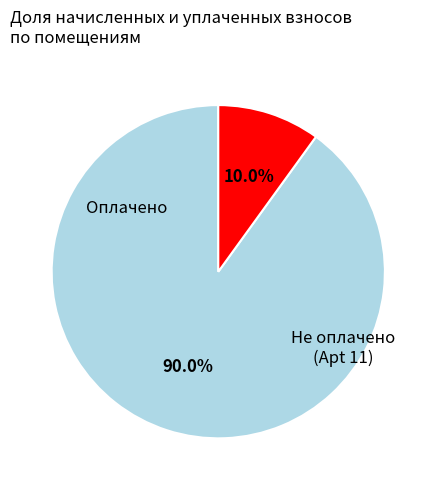

Is there any slice that represents more than half of the pie?

Yes